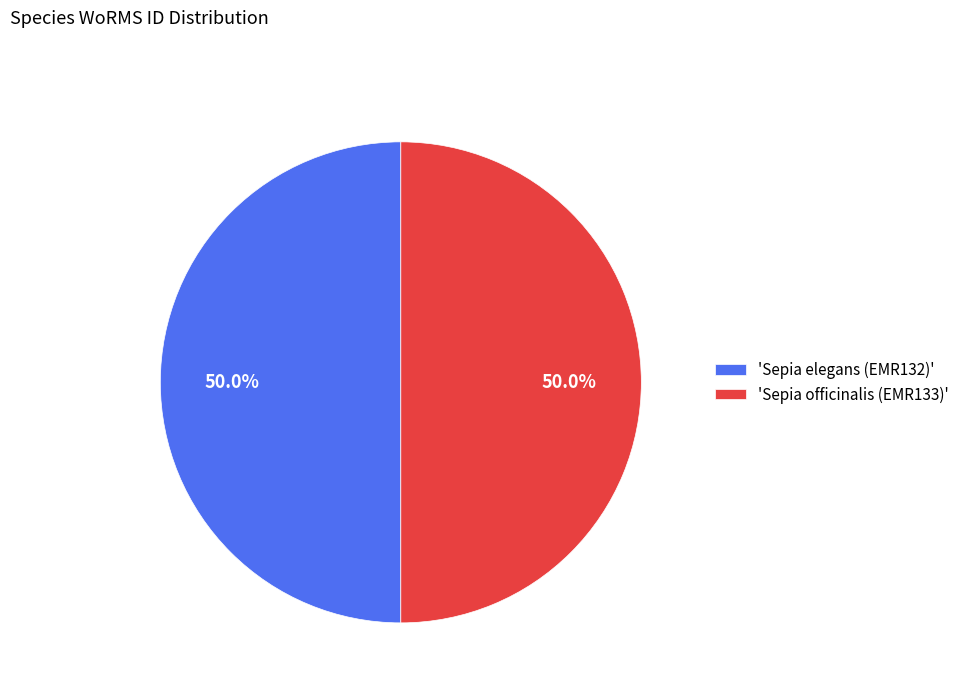

What is the ratio of the value at 'Sepia officinalis (EMR133)' to the value at 'Sepia elegans (EMR132)'?

1.0